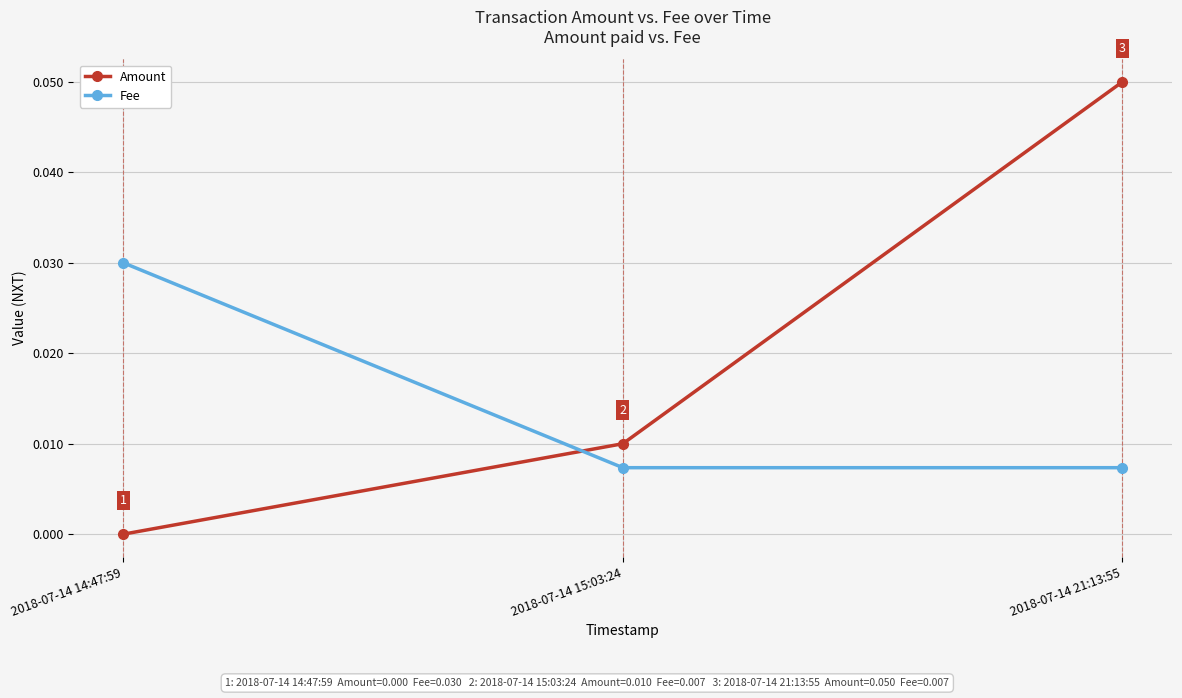

What is the label of the 2nd point from the left?

2018-07-14 15:03:24